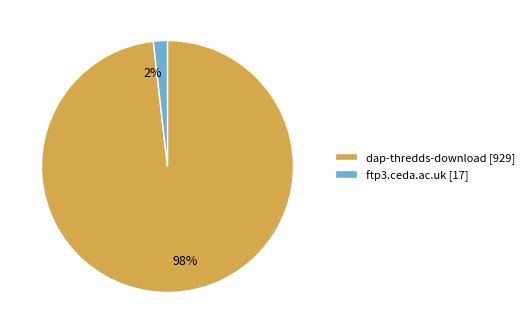

To the nearest percent, what is the difference between the largest and smallest slice percentages?

96%